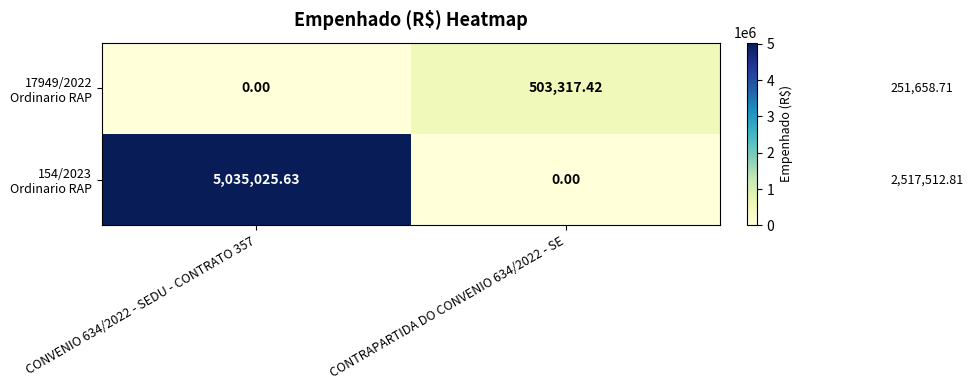

Count the number of categories in the chart.

2